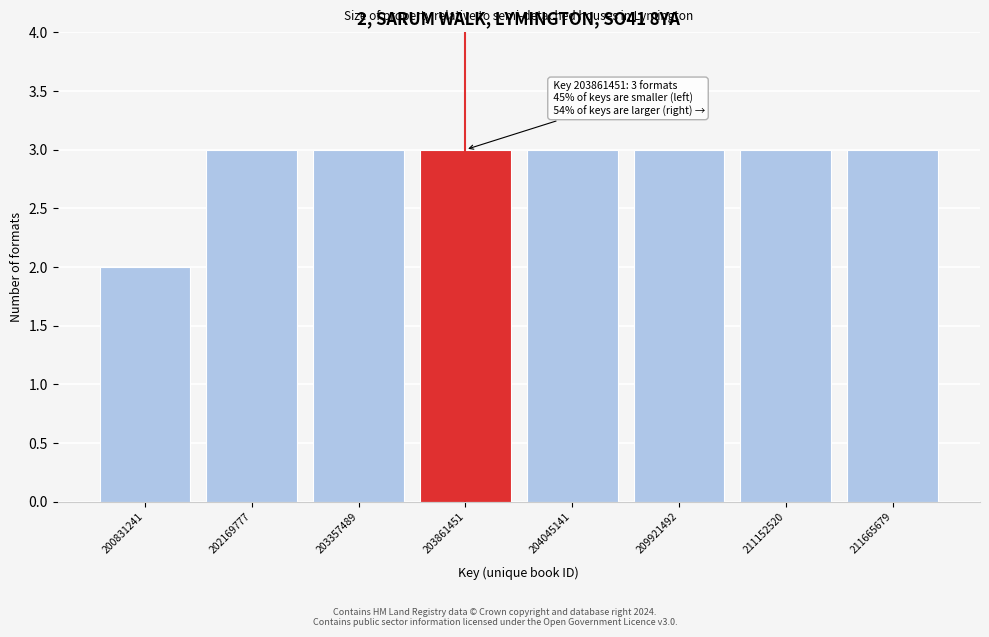

Reading right to left, what are all the values shown in this chart?

3	3	3	3	3	3	3	2